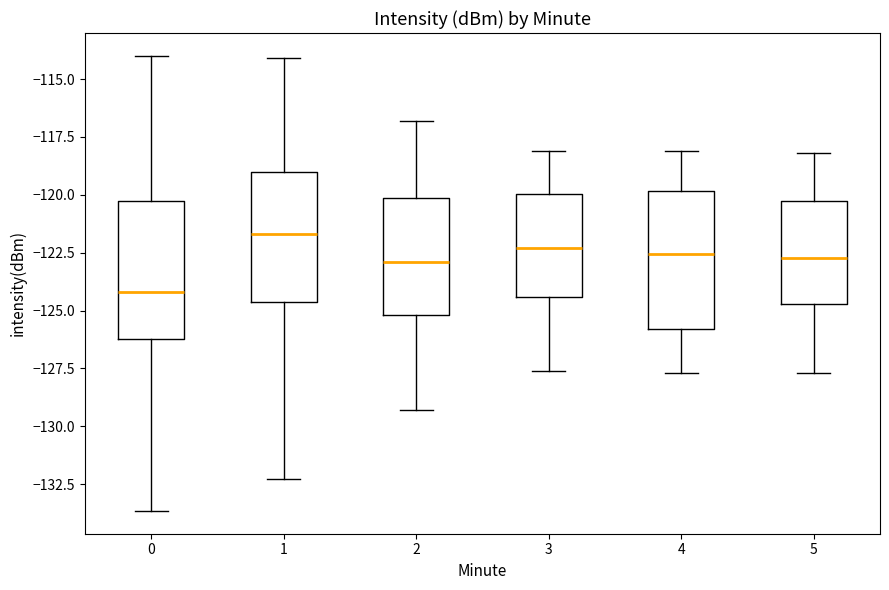

Reading left to right, read every box against the y-axis: the position of its median line, the range the box covers, and the ends of its whiskers. The values are not printed on the chart, so give them approximately, as read against the axis.

0: median -124.0, box -126.0 to -120.5, whiskers -133.5 to -114.0
1: median -121.5, box -124.5 to -119.0, whiskers -132.5 to -114.0
2: median -123.0, box -125.0 to -120.0, whiskers -129.5 to -117.0
3: median -122.5, box -124.5 to -120.0, whiskers -127.5 to -118.0
4: median -122.5, box -126.0 to -120.0, whiskers -127.5 to -118.0
5: median -122.5, box -124.5 to -120.0, whiskers -127.5 to -118.0